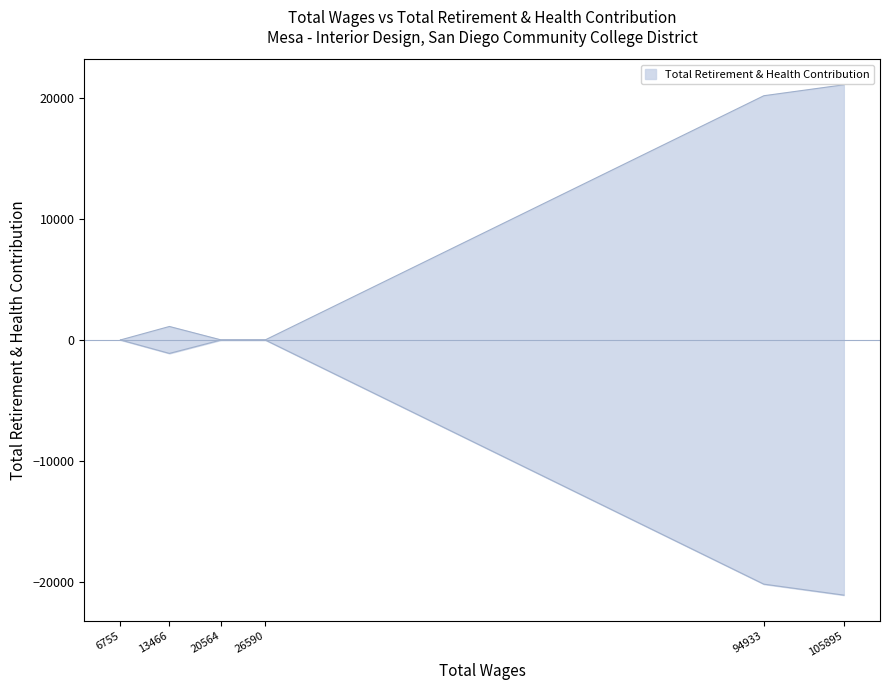

How many interior local peaks (higher than both neighbors) does the data have?

1